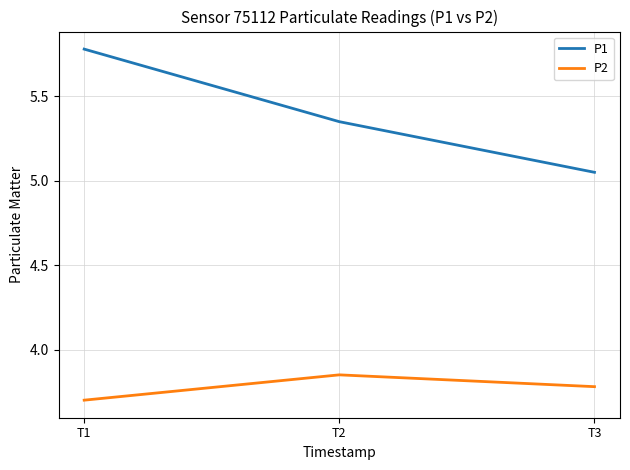

At which label is P1 closest to 5?

T3